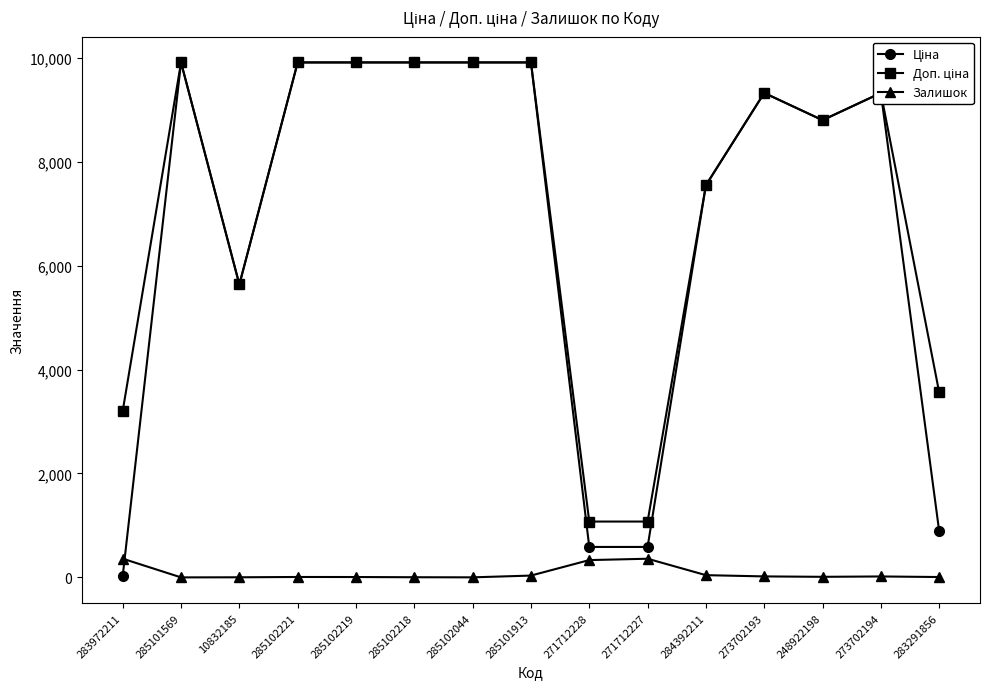

What is the maximum value shown in the chart?

9908.5